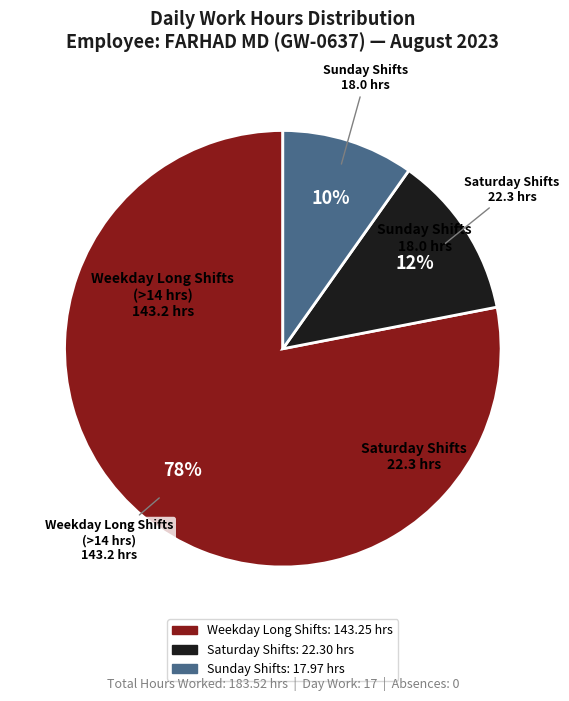

To the nearest percent, what is the difference between the largest and smallest slice percentages?

68%